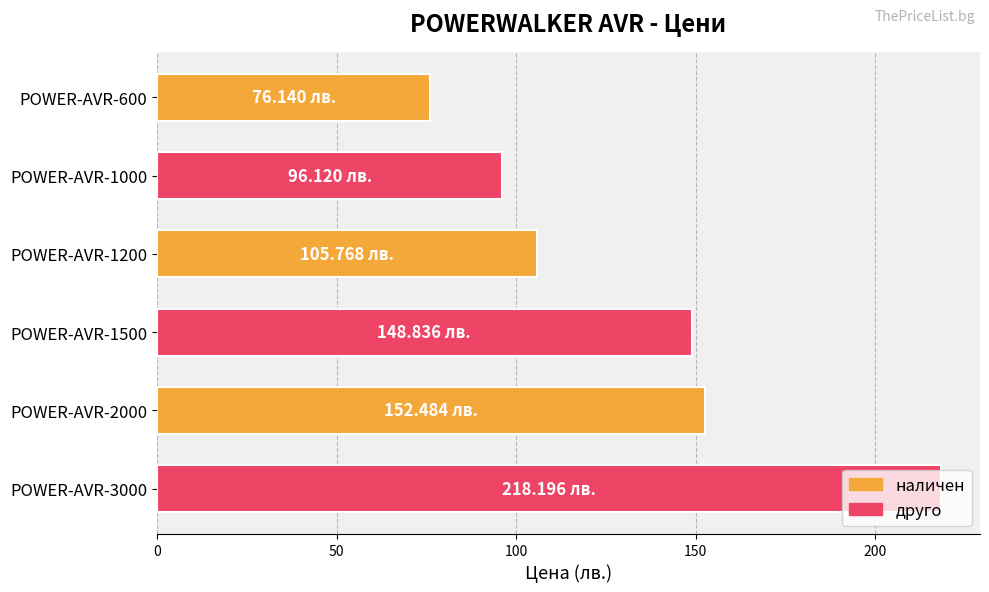

Between POWER-AVR-1200 and POWER-AVR-600, which is larger?

POWER-AVR-1200